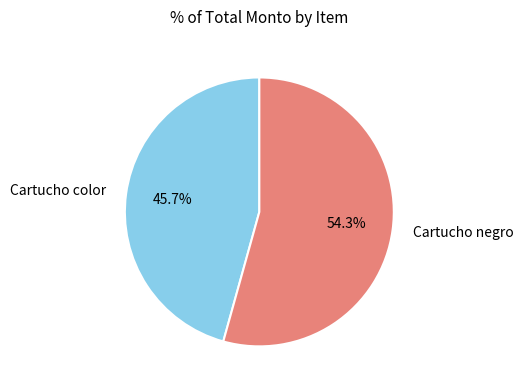

What is the largest slice in the pie chart?

Cartucho negro